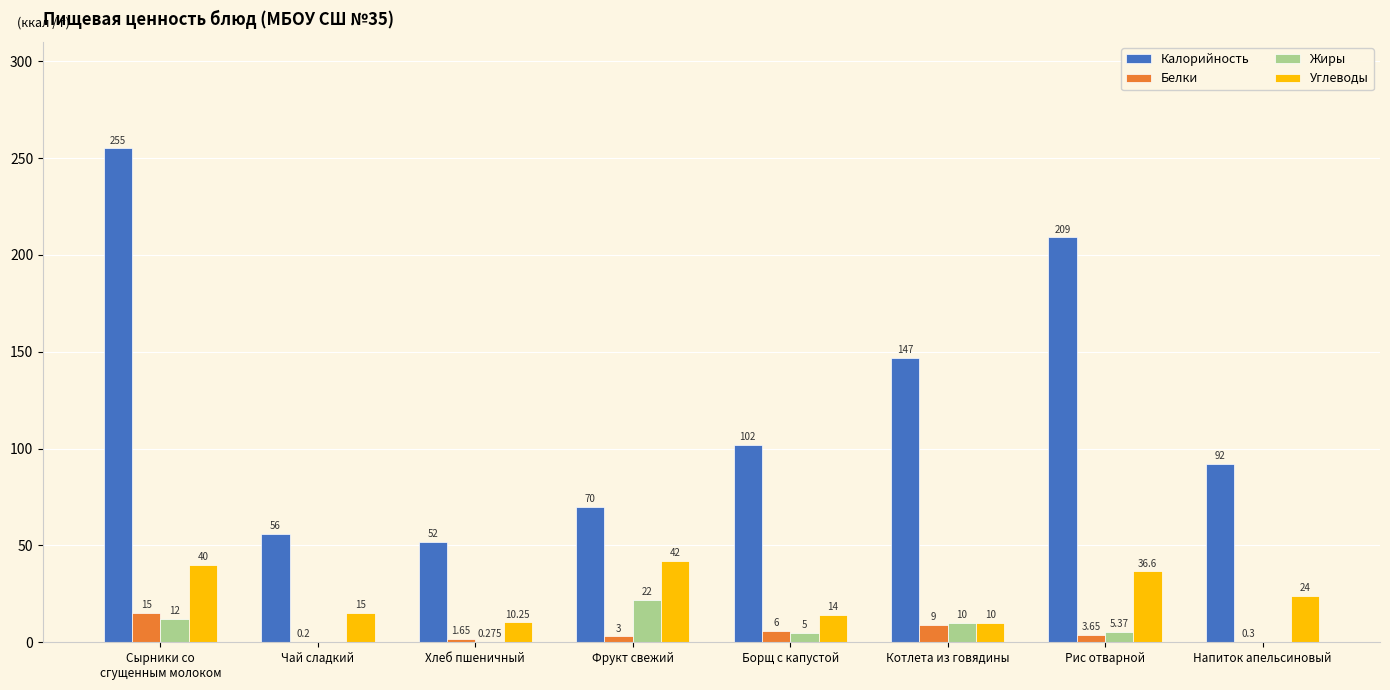

How many data points does each series have?

8